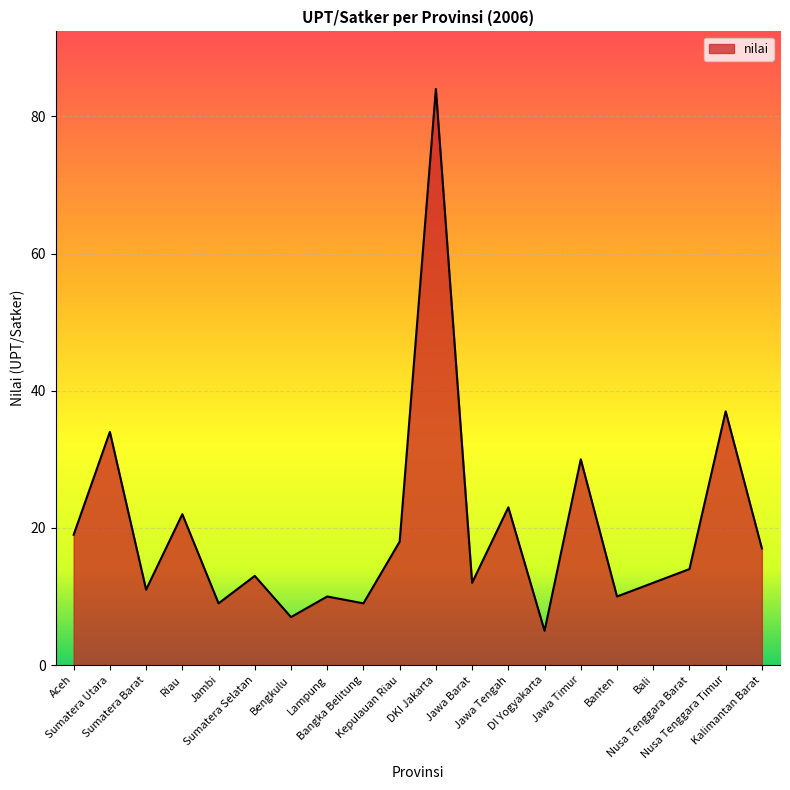

How many values are below 14?

10